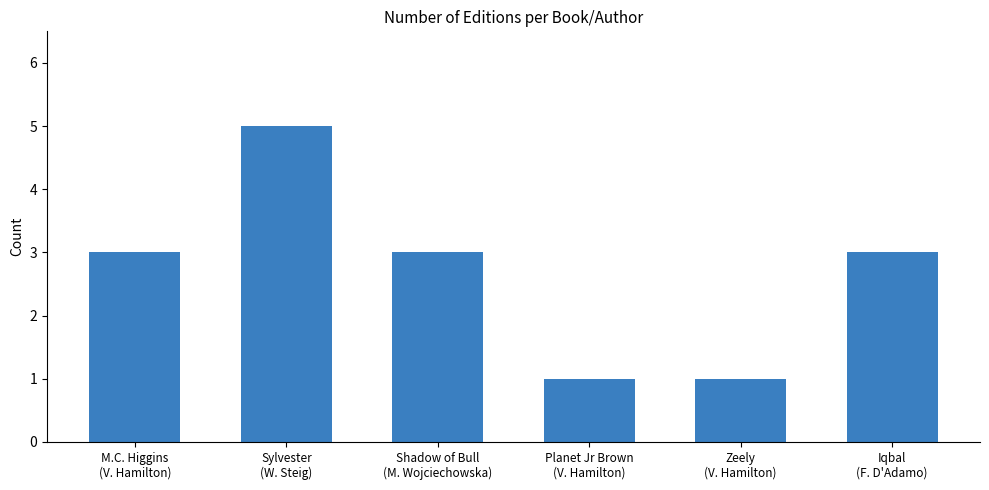

What is the minimum value shown in the chart?

1